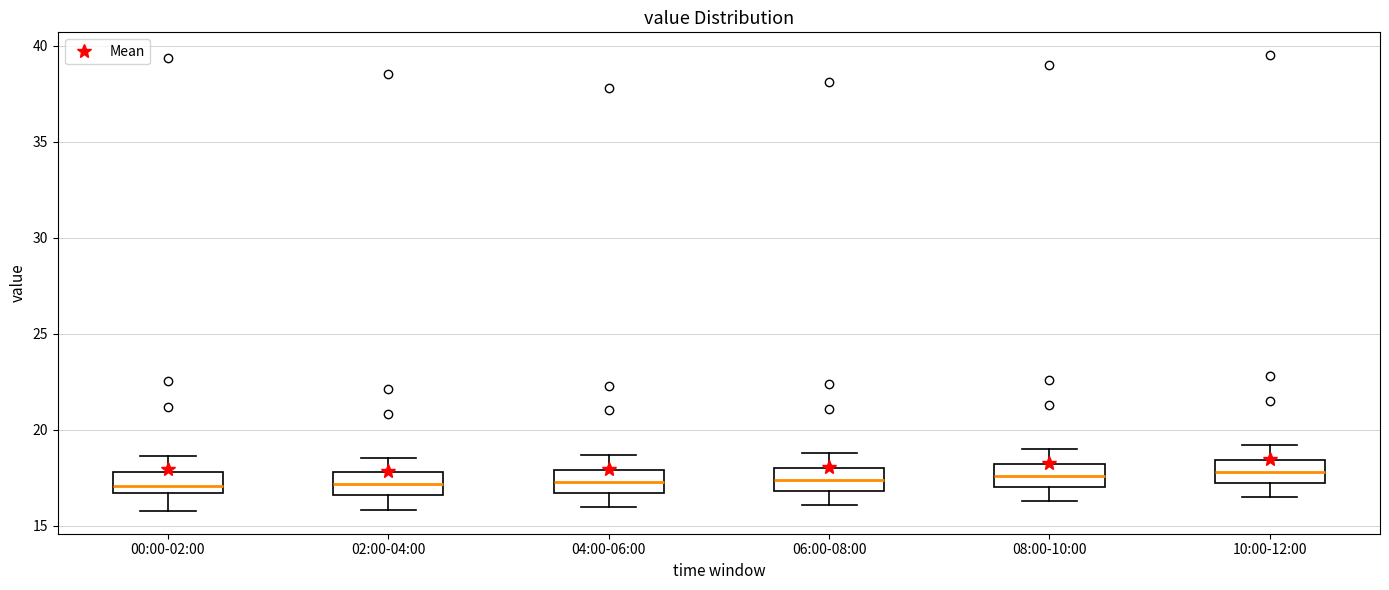

Where is the lower edge of the box for 04:00-06:00 on the y-axis? The values are not printed on the chart, so give them approximately, as read against the axis.

16.5